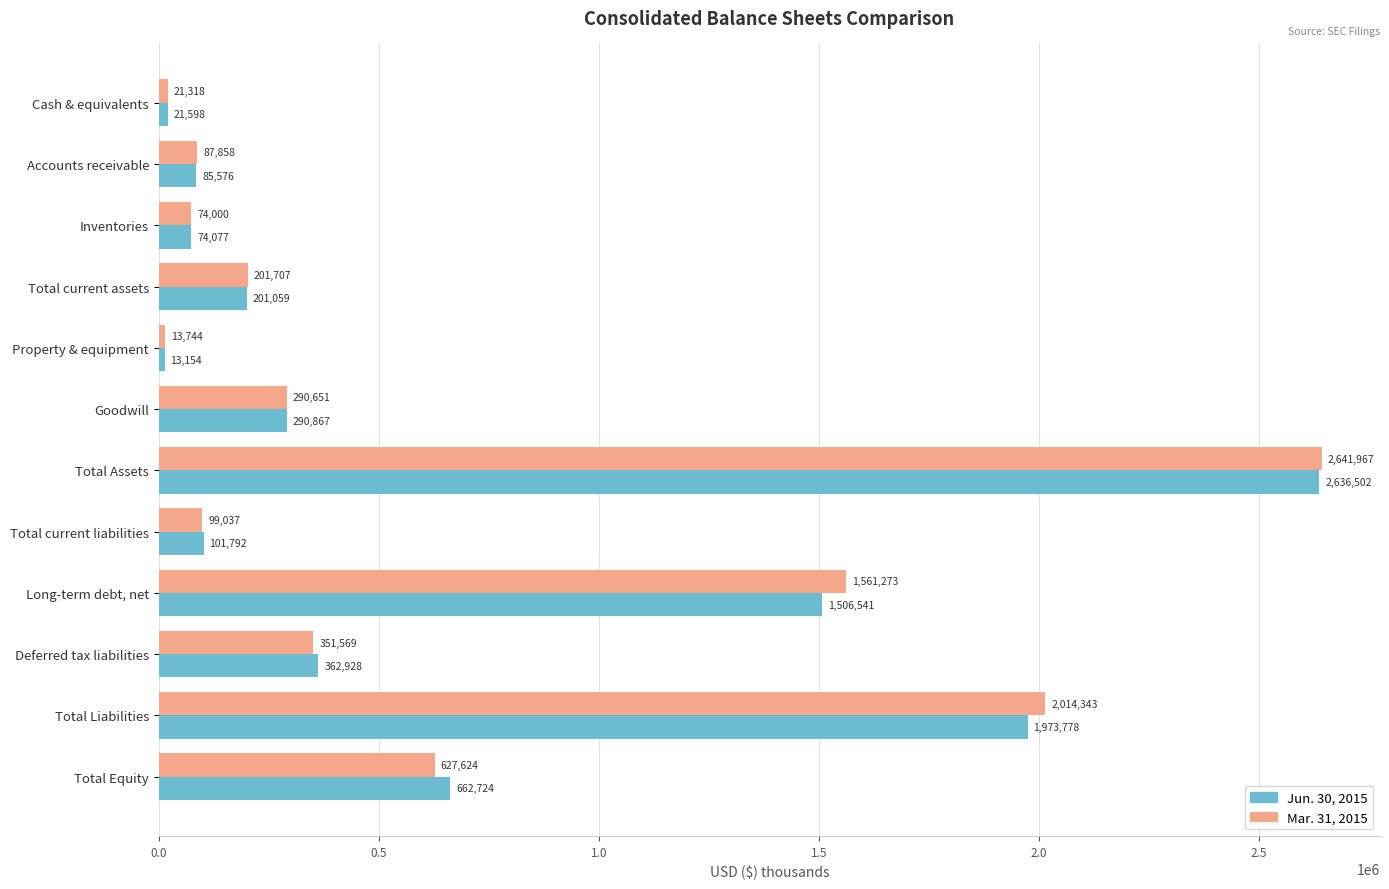

At how many categories does at least one series exceed 338392?

5